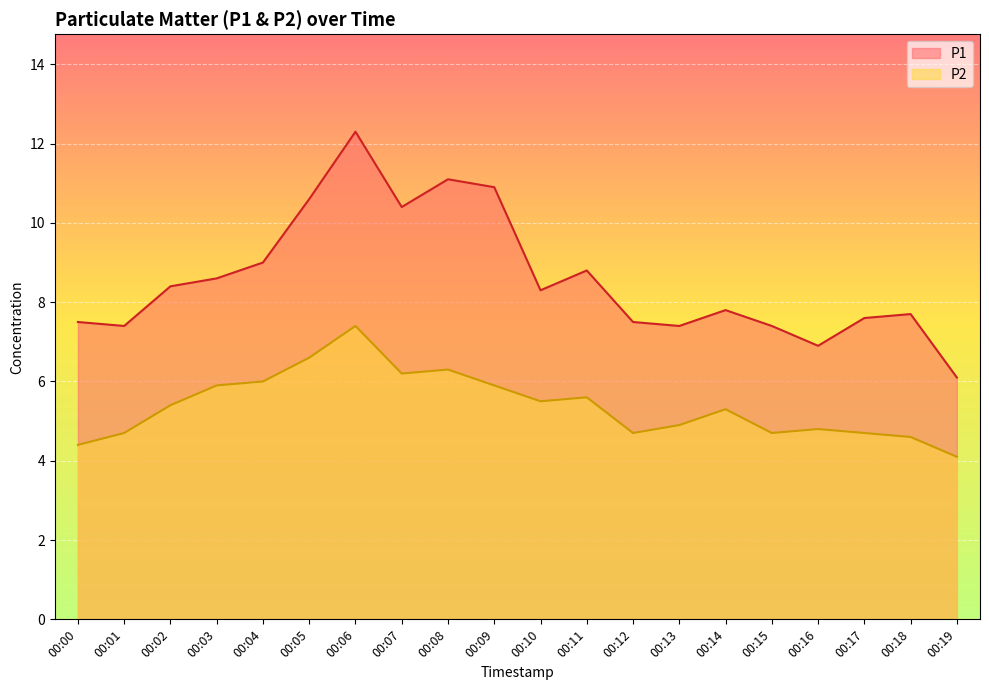

Where does the P1 series first go above 8?

00:02